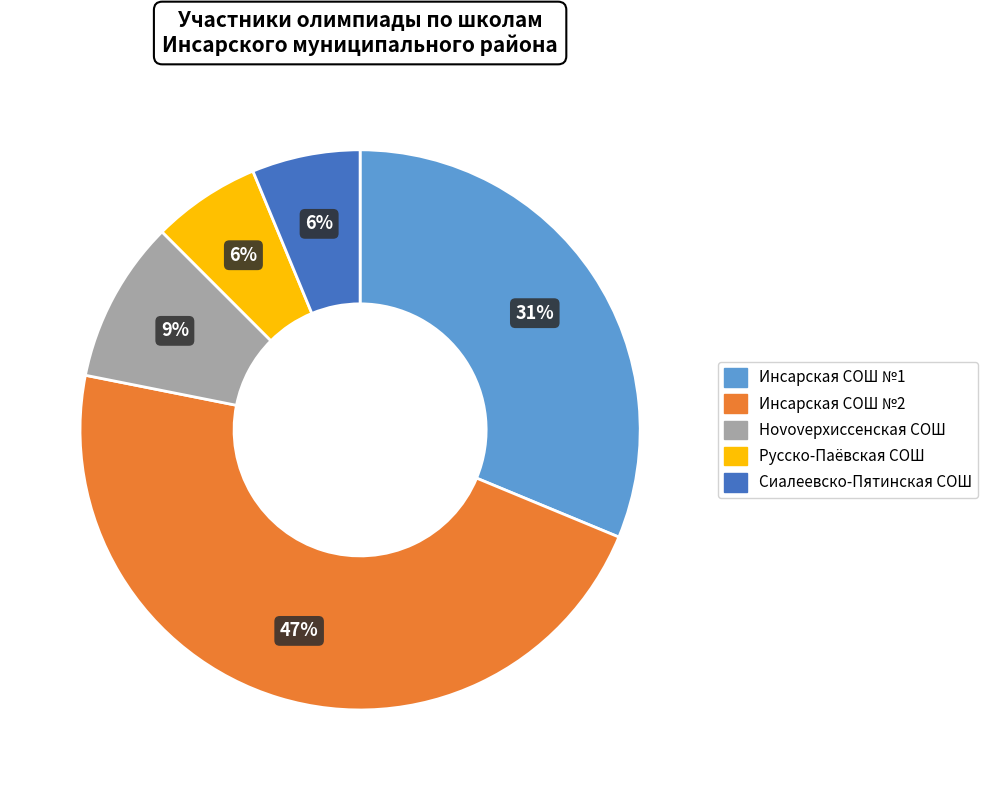

Is there any slice that represents more than half of the pie?

No